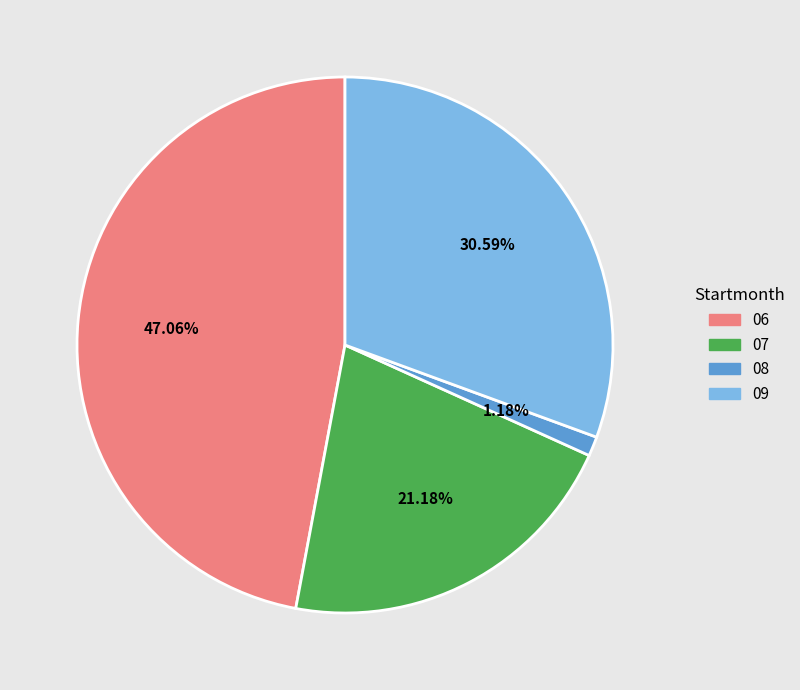

Approximately how many times larger is the value at 07 compared to 09?

0.7